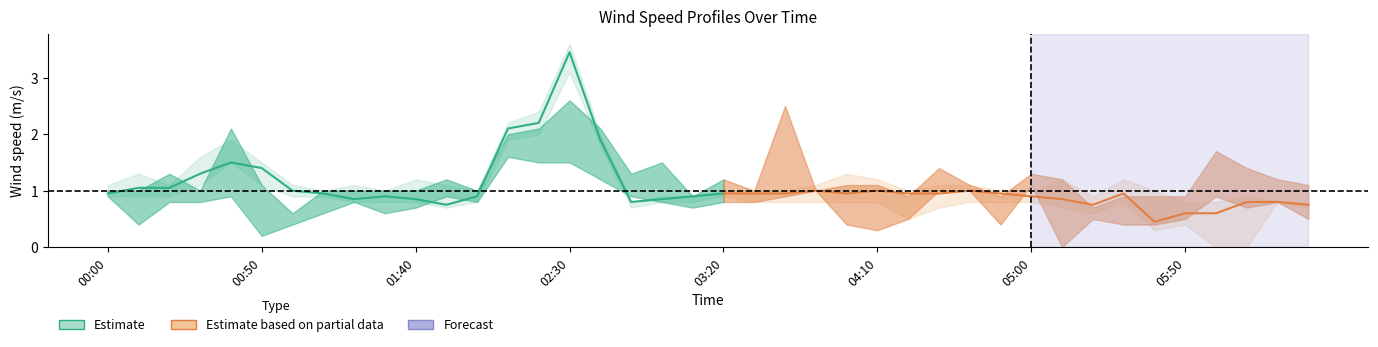

At which category is the sum across all series the highest?

2010/10/14 02:30